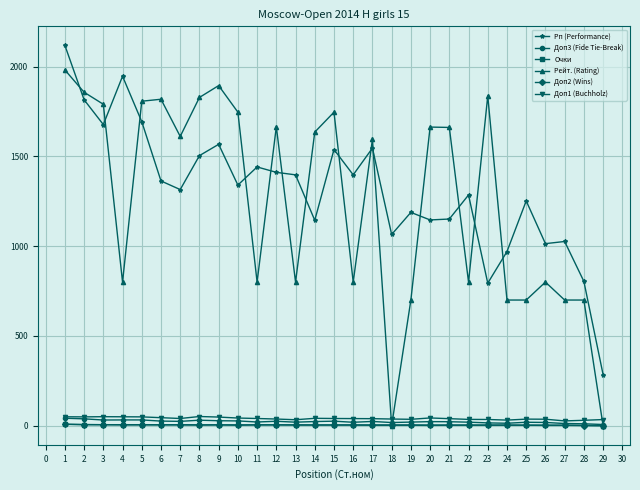

True or false: Доп3 (Fide Tie-Break) has more than 0 points higher than both neighbors.

True